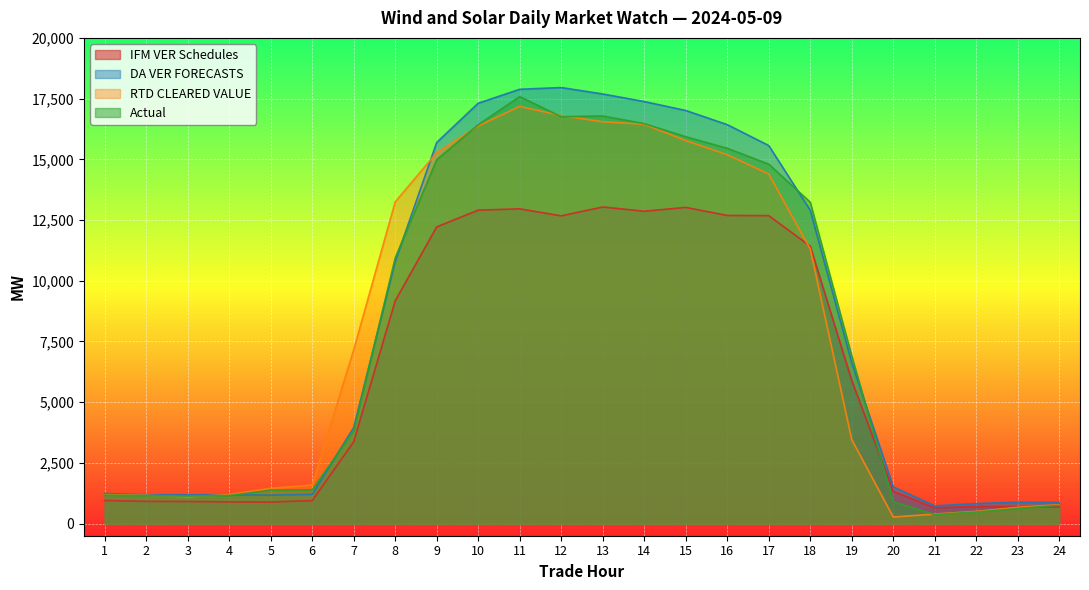

Is the value of IFM VER Schedules at 9 greater than the value of RTD CLEARED VALUE at 2?

Yes